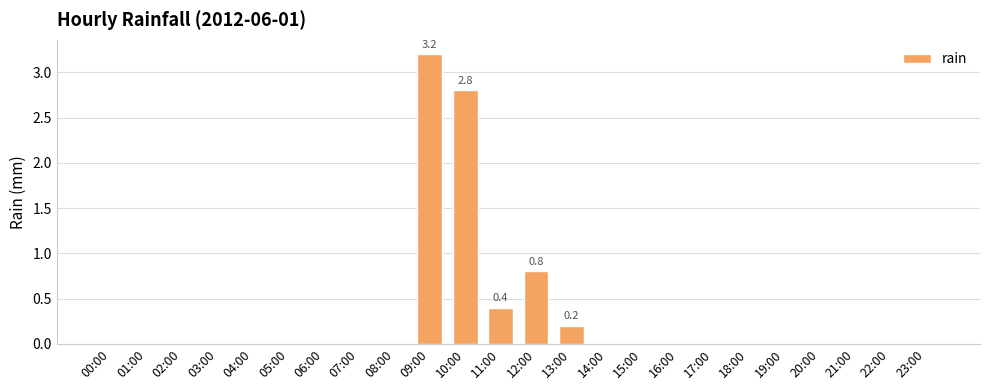

True or false: the data shows 0.8 at 12:00.

True